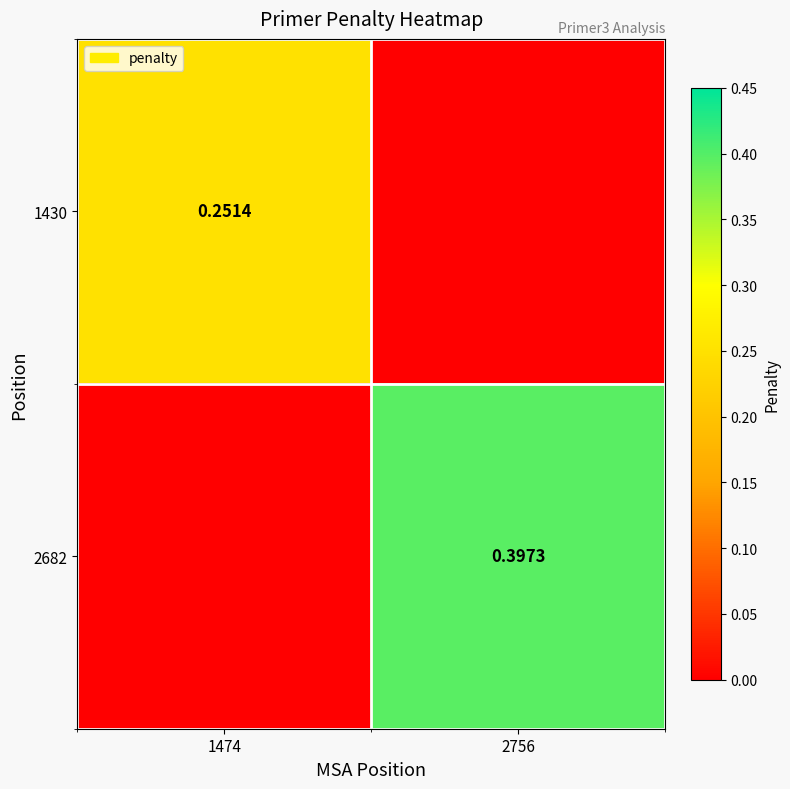

Is the value of 1430 at 1474 greater than the value of 2682 at 2756?

No